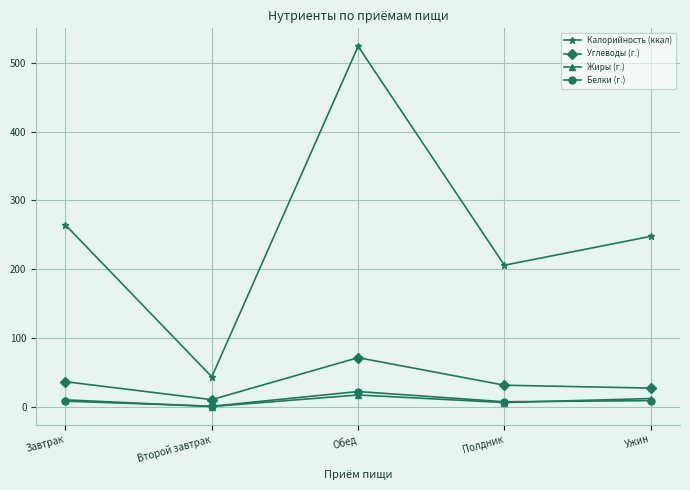

What position from the right is Второй завтрак?

4